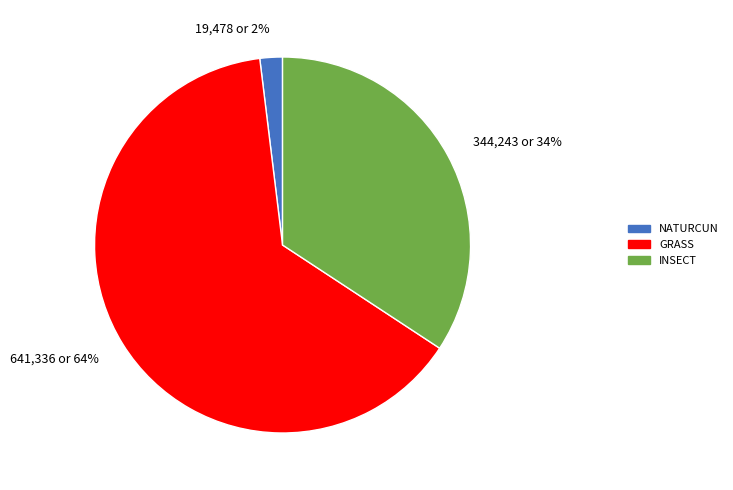

Rank the categories by value from lowest to highest.

19,478 or 2%, 344,243 or 34%, 641,336 or 64%